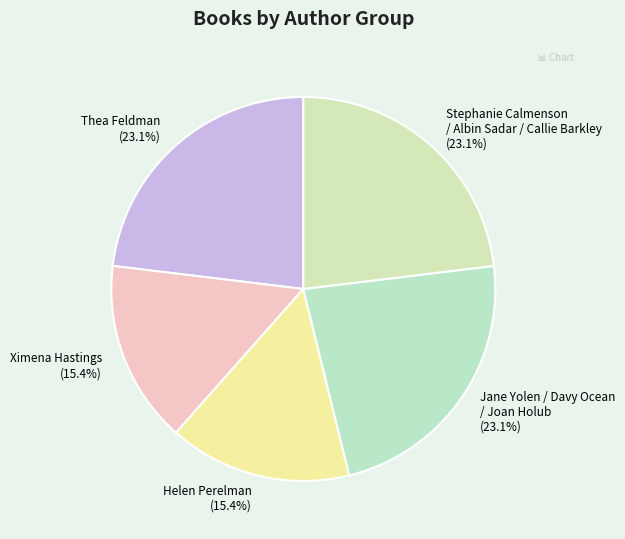

To the nearest percent, what portion does Ximena Hastings represent?

15%